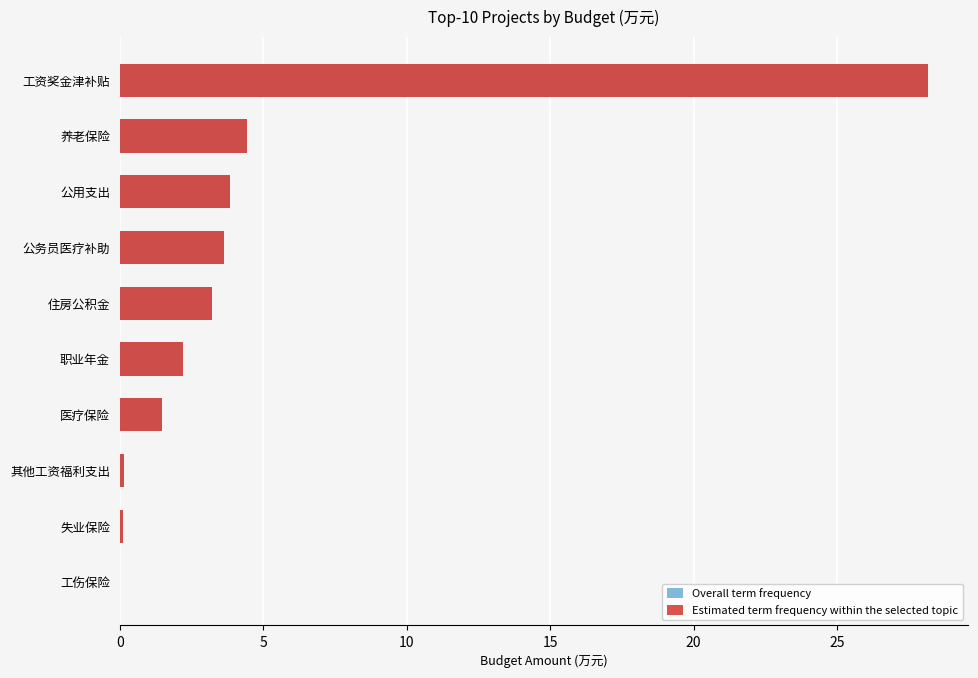

Are the bars grouped side by side (vs. stacked)?

Yes